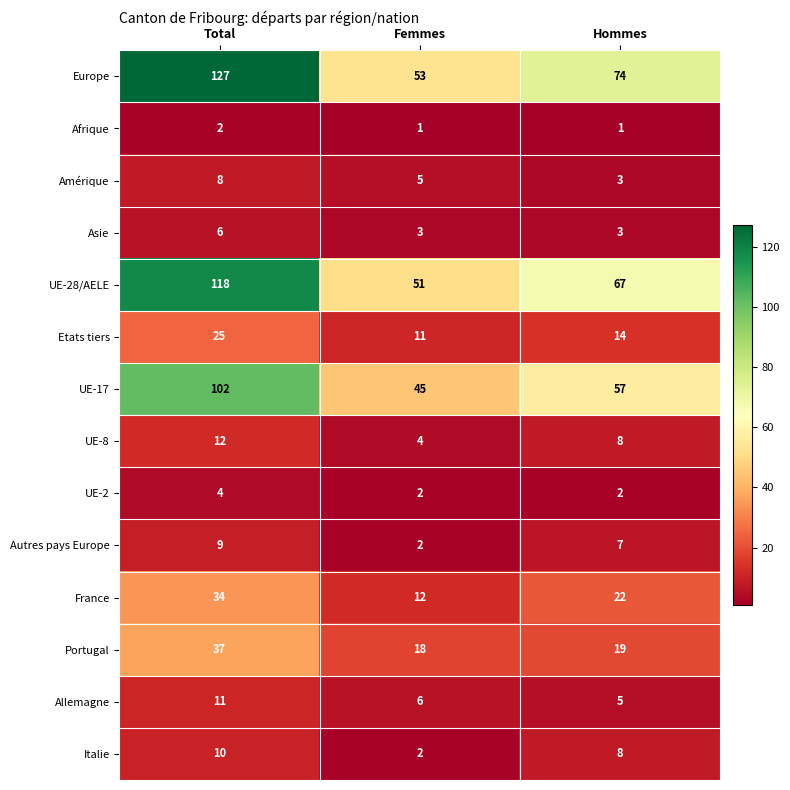

Which category has the highest value in the Afrique series?

Total